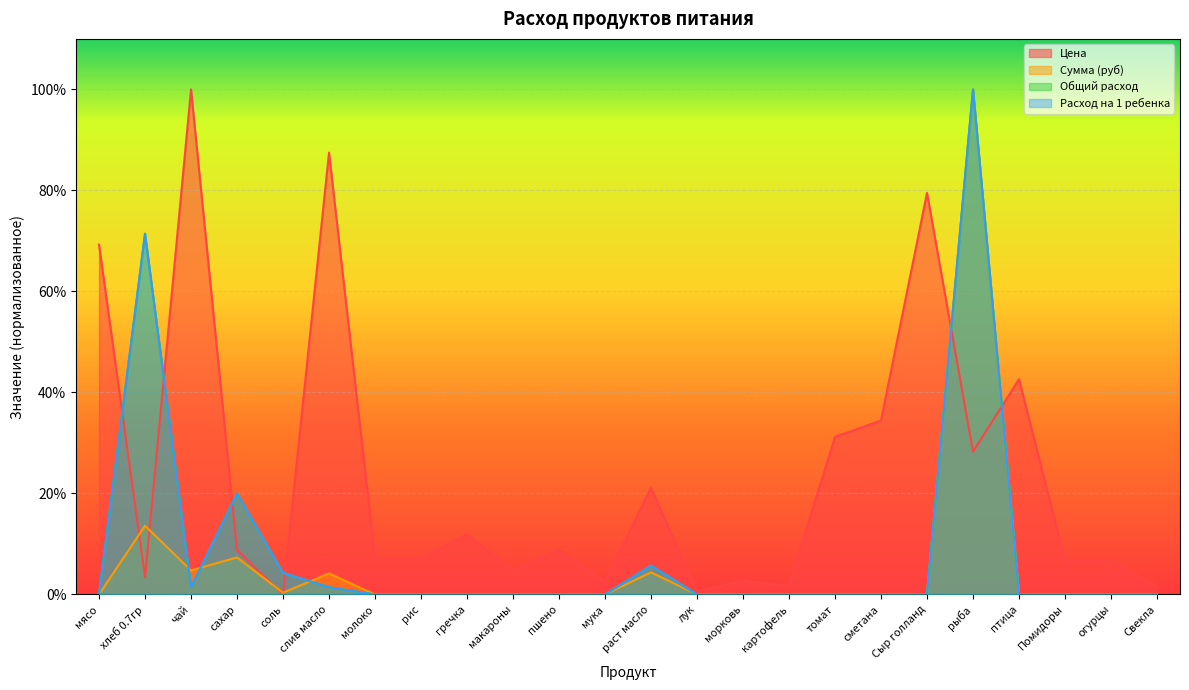

How many times do Сумма (руб) and Расход на 1 ребенка cross each other?

3